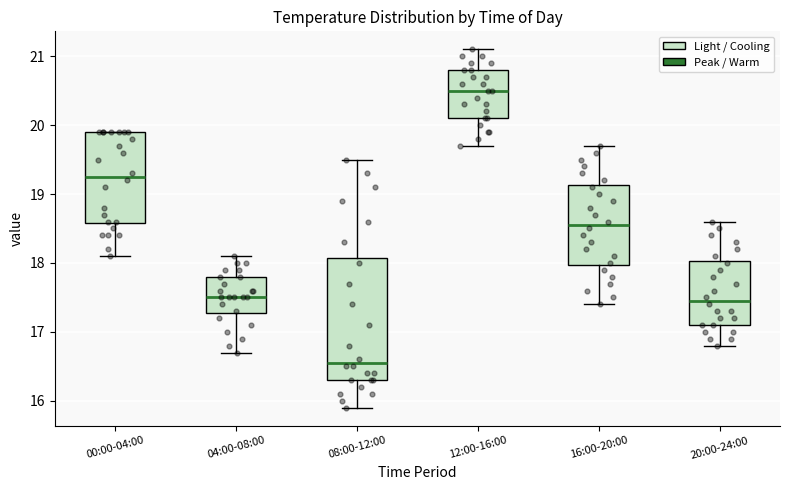

Which box's median line is the highest?

12:00-16:00